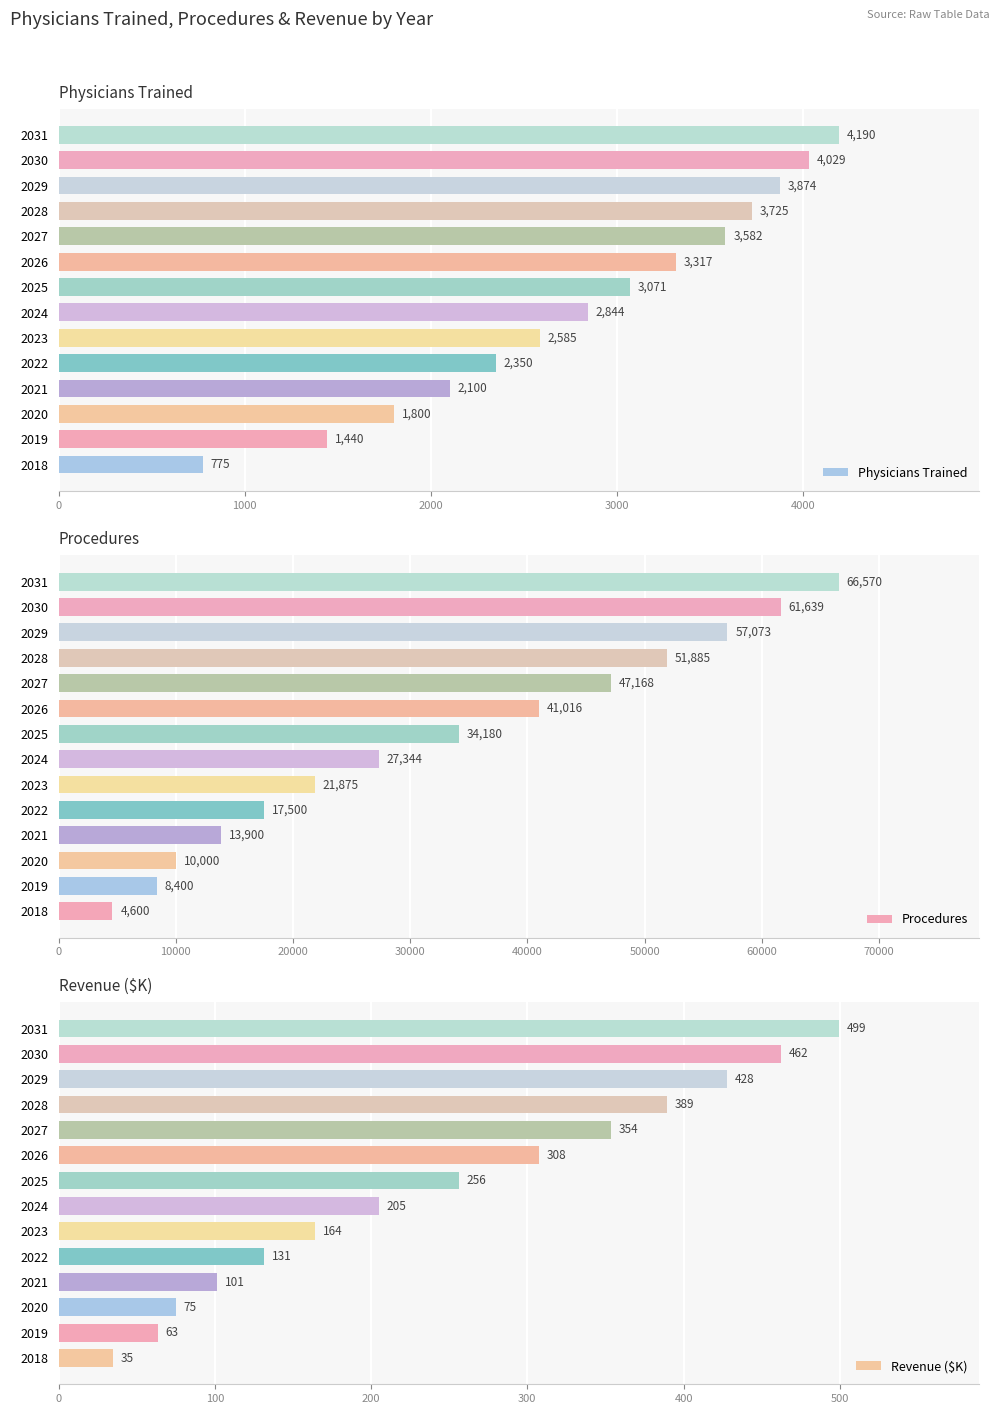

What are all the series names shown in the legend?

Physicians Trained, Procedures, Revenue ($K)